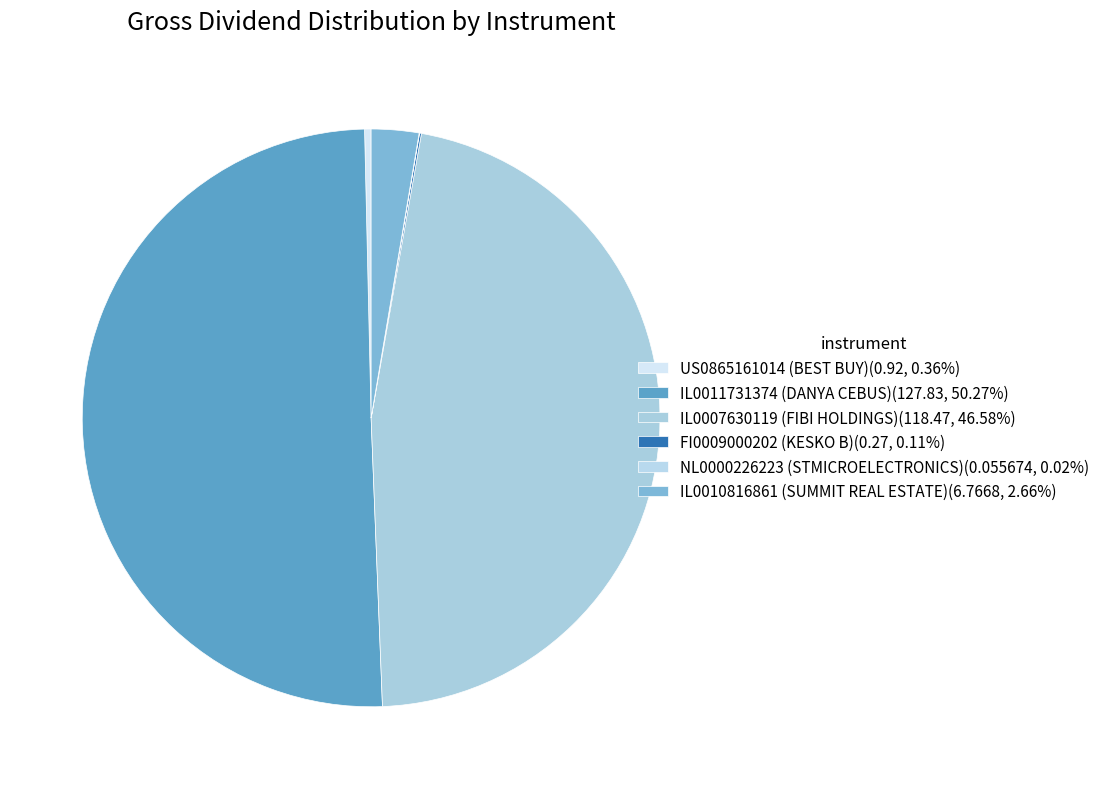

To the nearest percent, what is the difference between the largest and smallest slice percentages?

50%